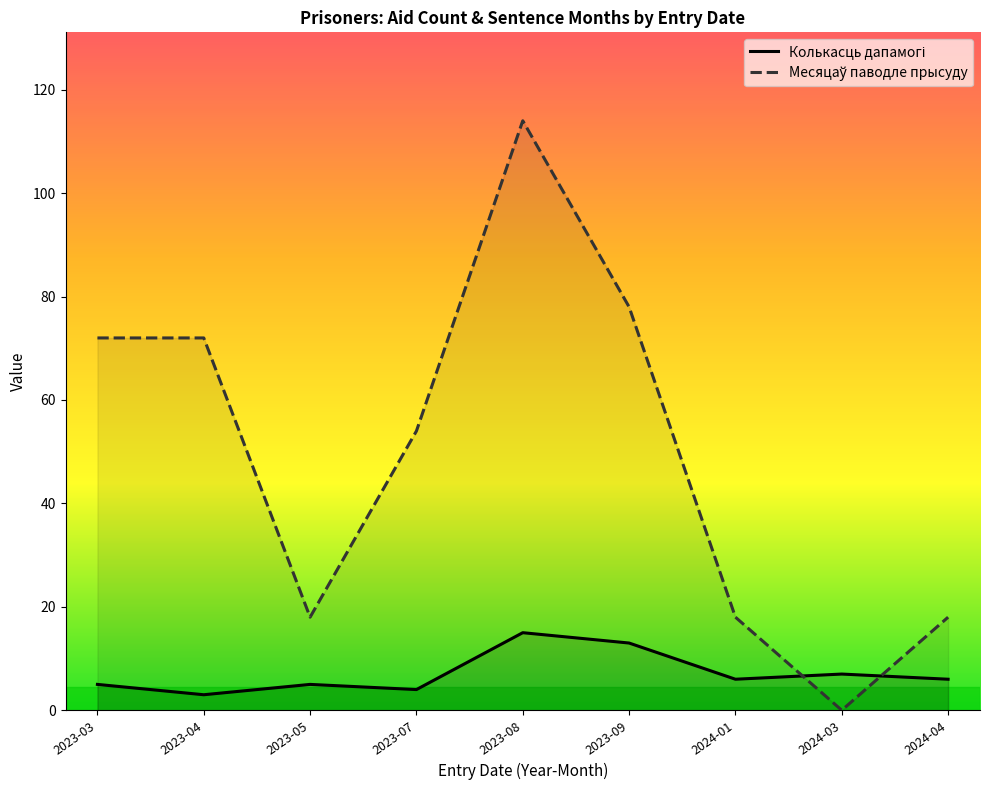

What is the spread (max minus min) of values at 2023-07?

50